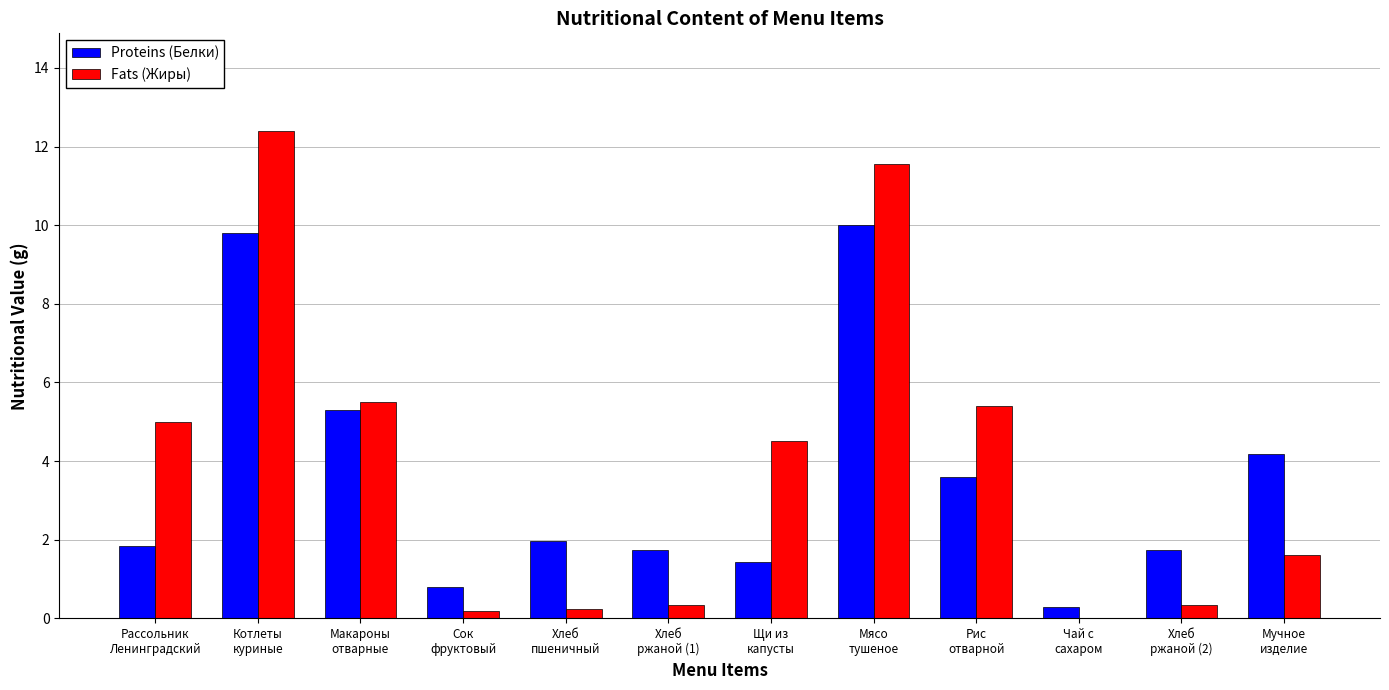

Which series changed the most between Сок
фруктовый and Чай с
сахаром?

Proteins (Белки)